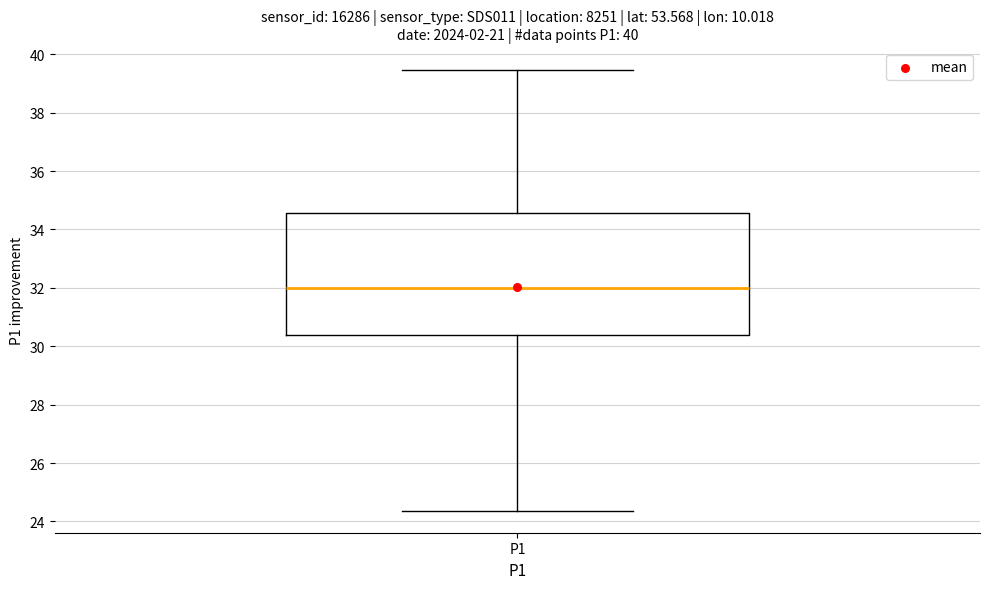

Transcribe this box plot: give where the median line is, the range the box spans, and where the two whiskers end, as read against the y-axis. The values are not printed on the chart, so give them approximately, as read against the axis.

median 32.0, box 30.4 to 34.6, whiskers 24.4 to 39.4